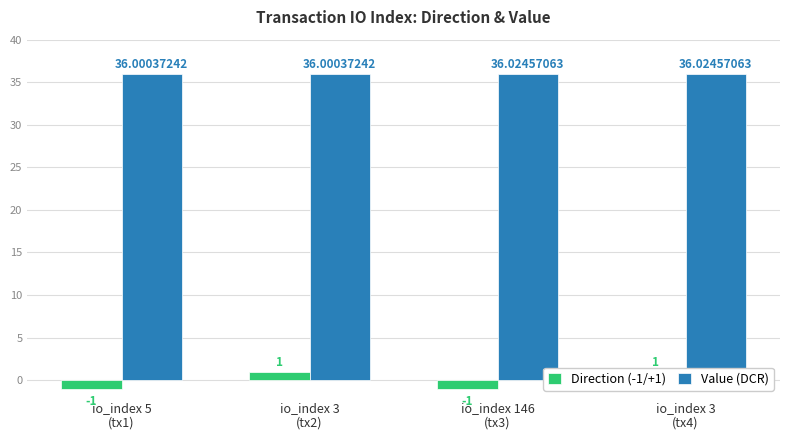

What is the greatest value displayed?

36.0